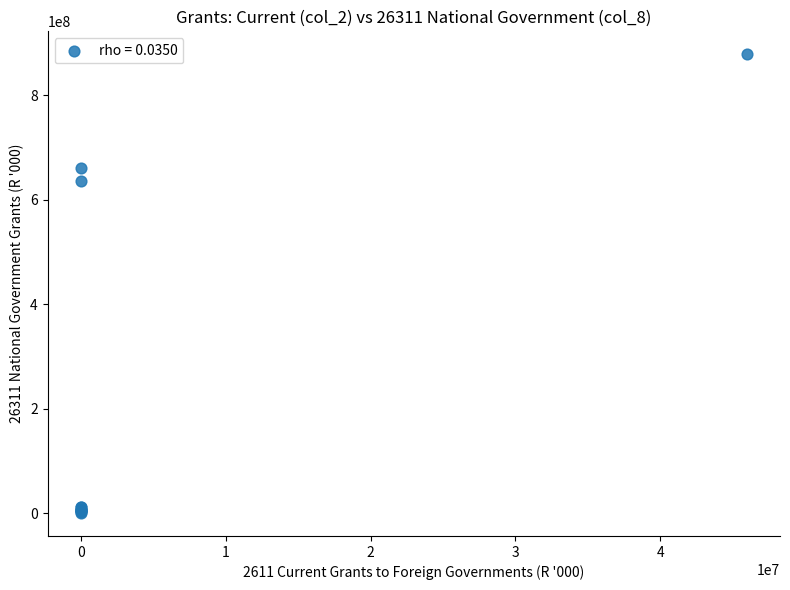

What Y value in the scatter plot is closest to 439109008?

636172832